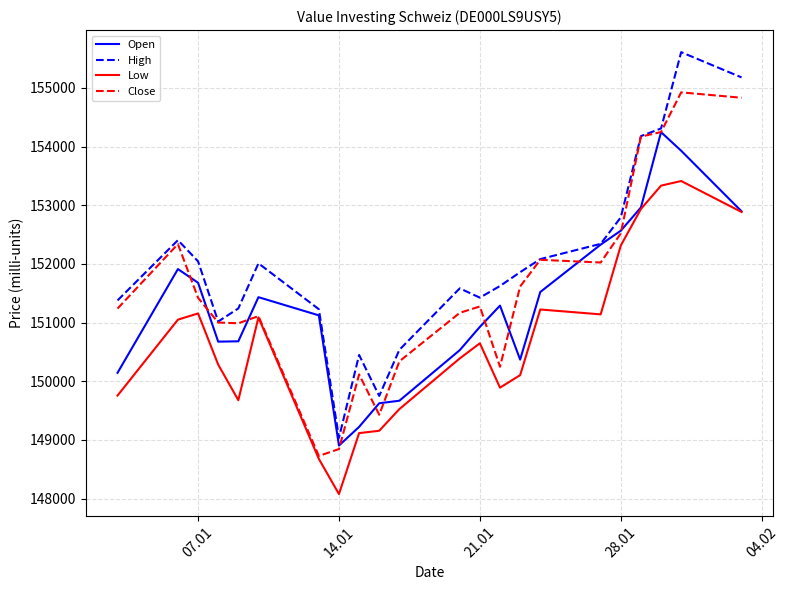

Count the number of data series in this chart.

4